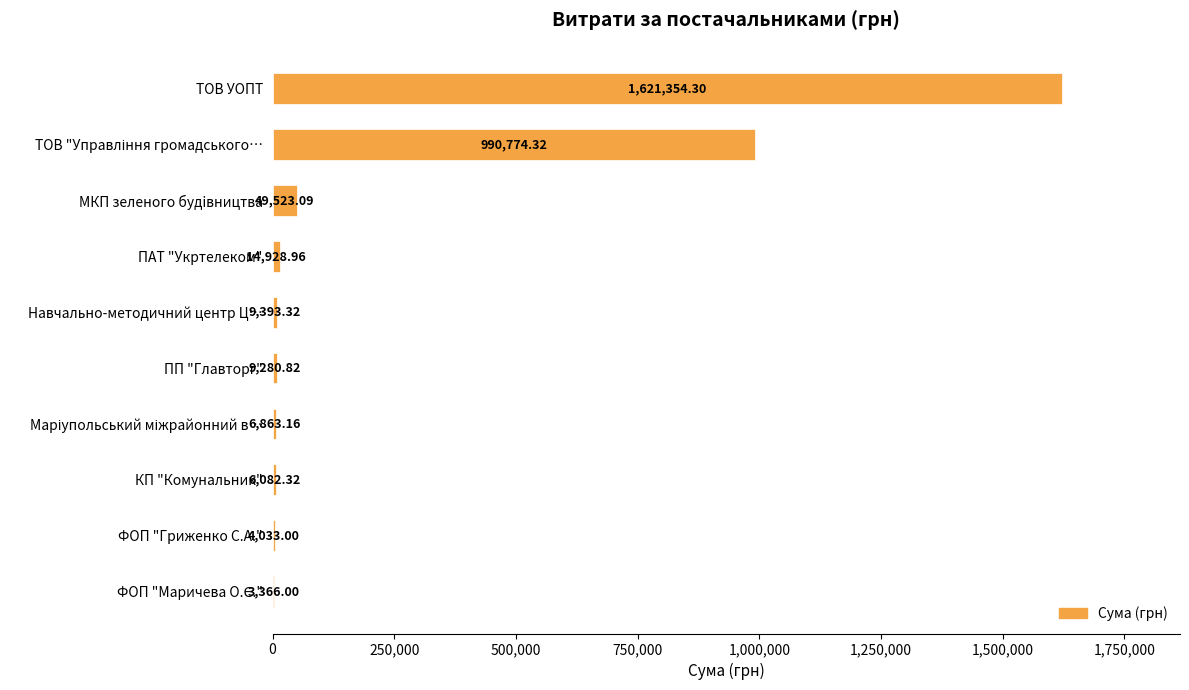

What is the change in value from Навчально-методичний центр Ц… to ПП "Главторг"?

-112.5